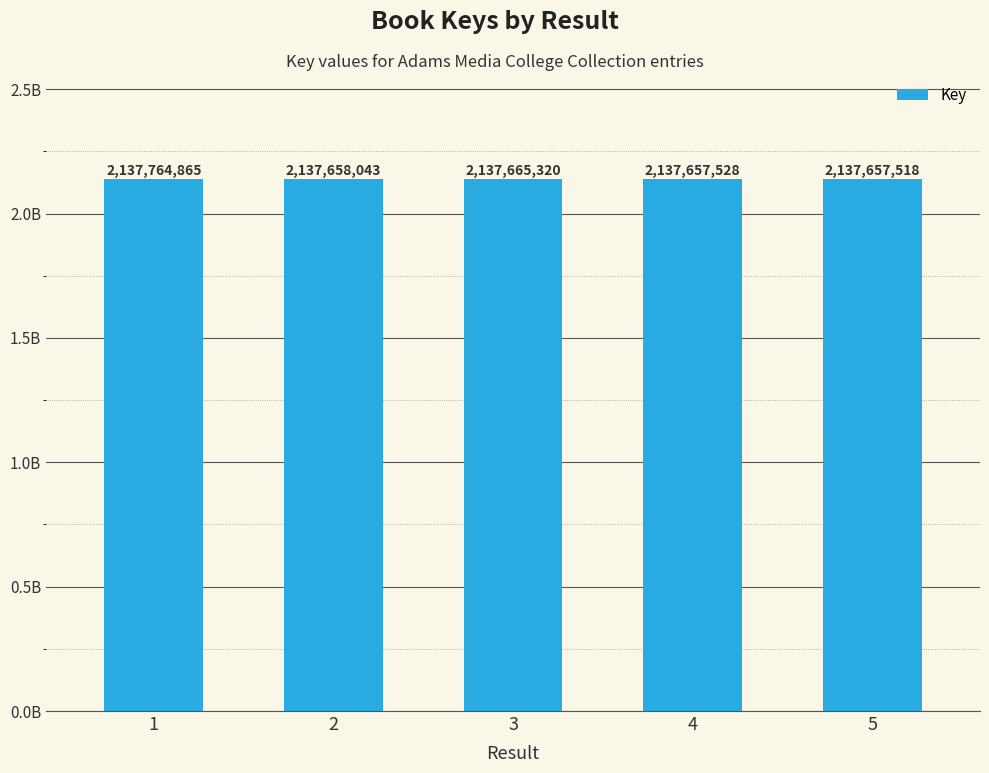

Are the bars horizontal?

No